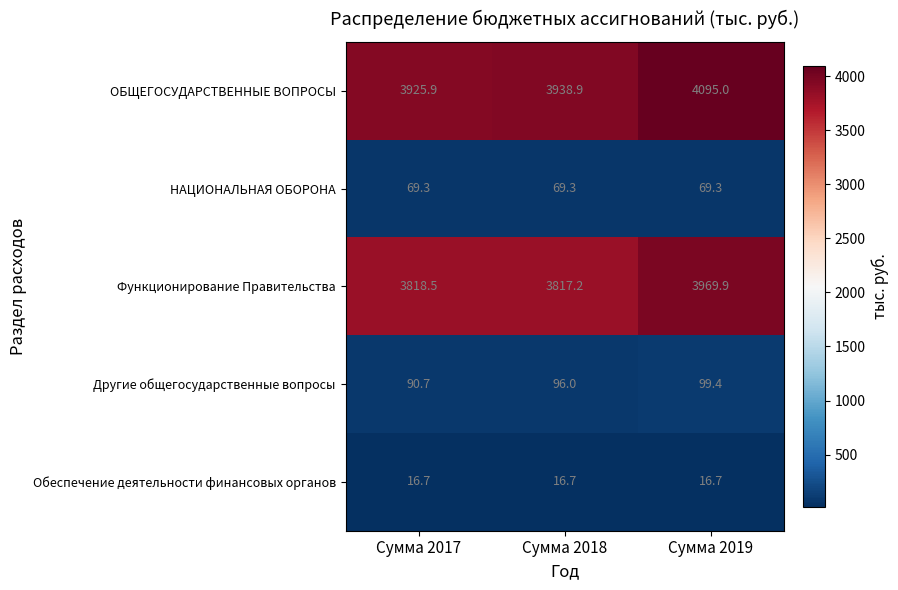

The Функционирование Правительства series shows 2566.0 at Сумма 2019. True or false?

False